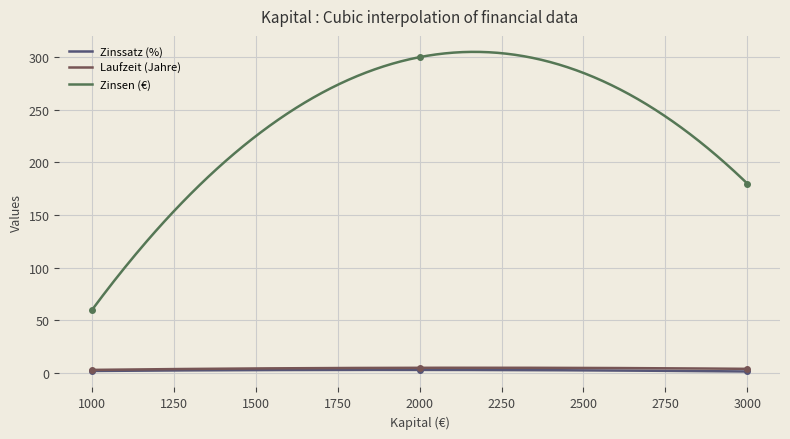

How many lines are shown in the chart?

3